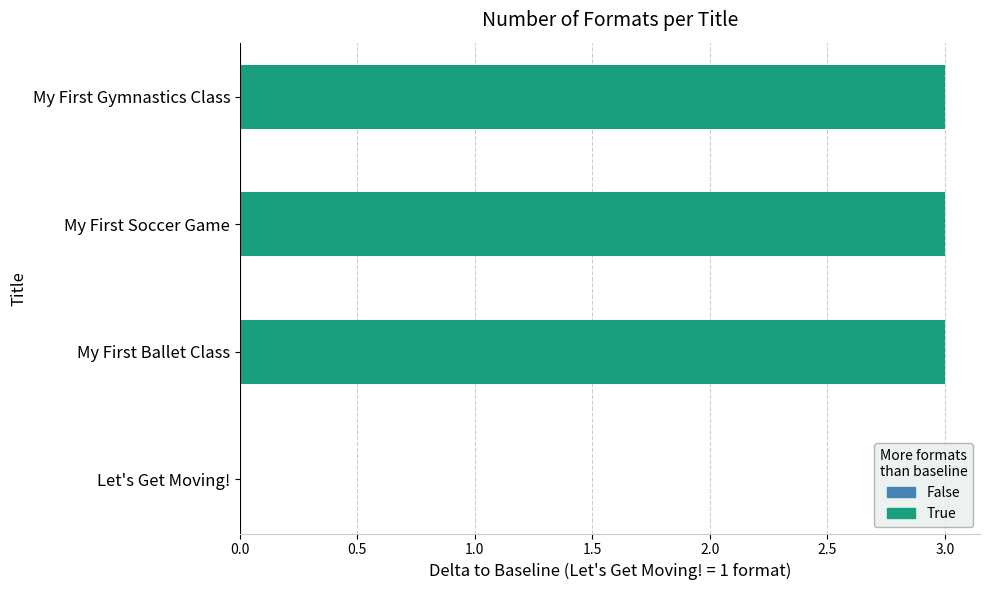

What is the sum of the values at My First Soccer Game and My First Ballet Class?

6